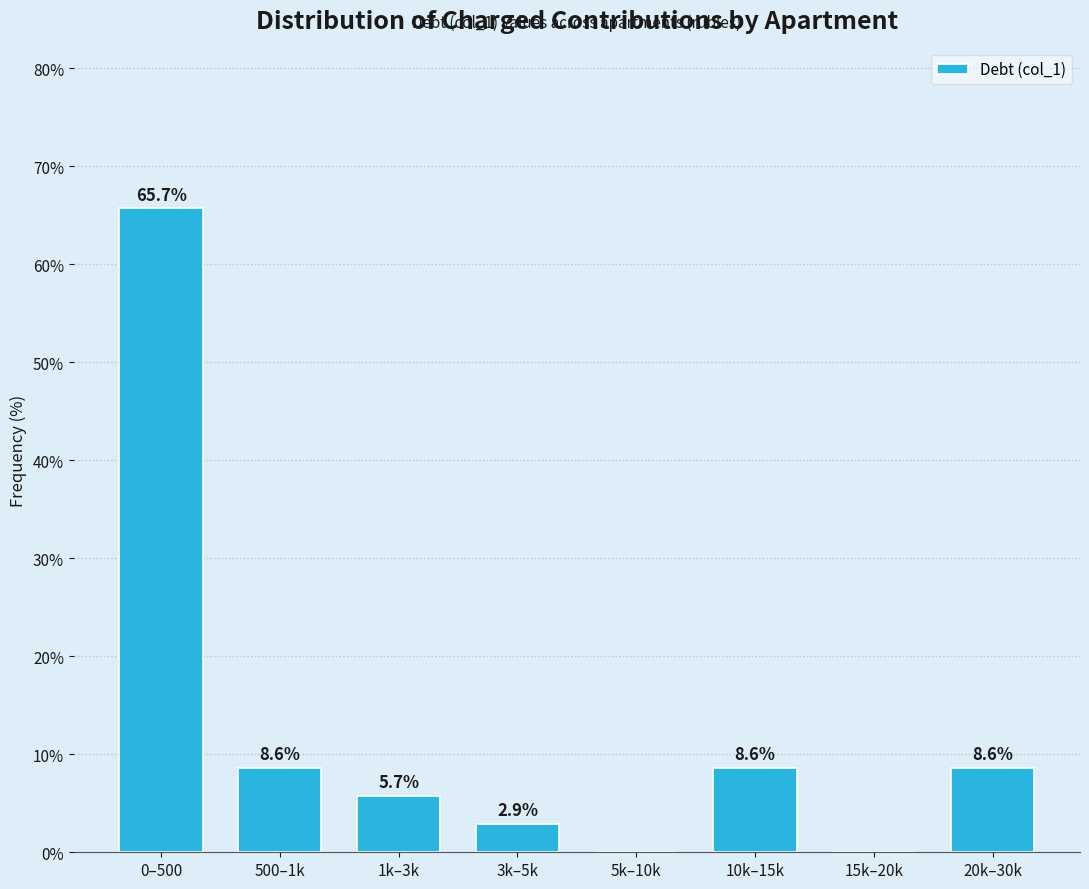

Reading right to left, transcribe all the data shown in this chart.

20k–30k=8.6	15k–20k=0.0	10k–15k=8.6	5k–10k=0.0	3k–5k=2.9	1k–3k=5.7	500–1k=8.6	0–500=65.7